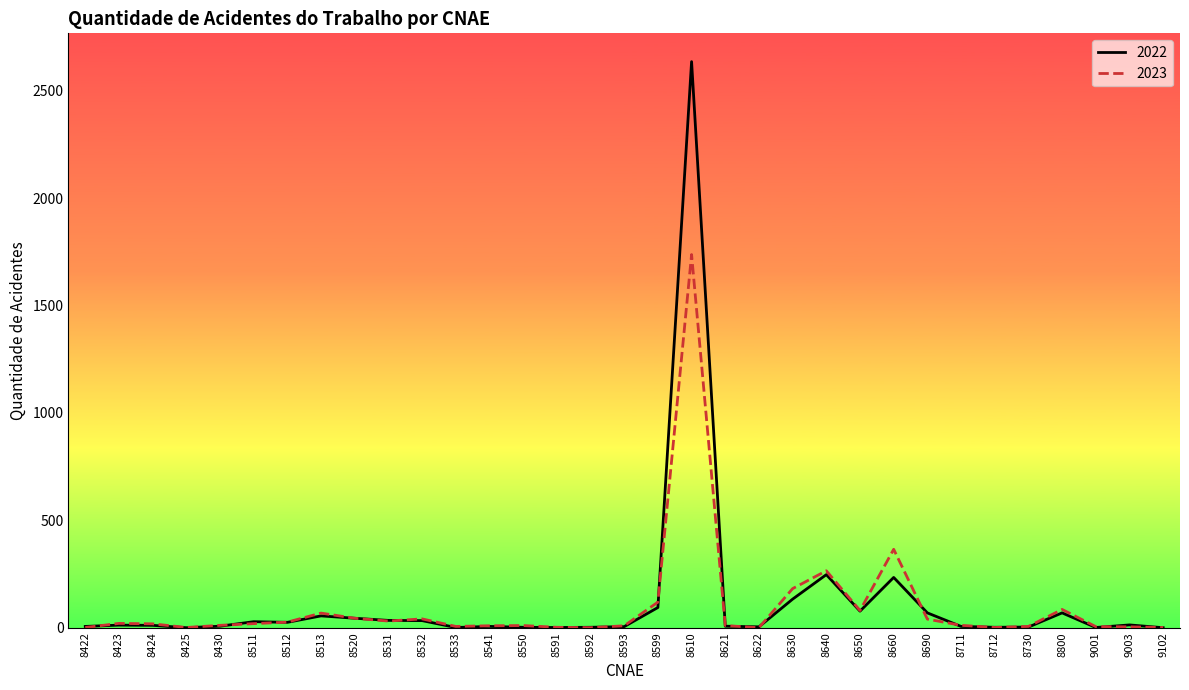

What is the greatest value displayed?

2635